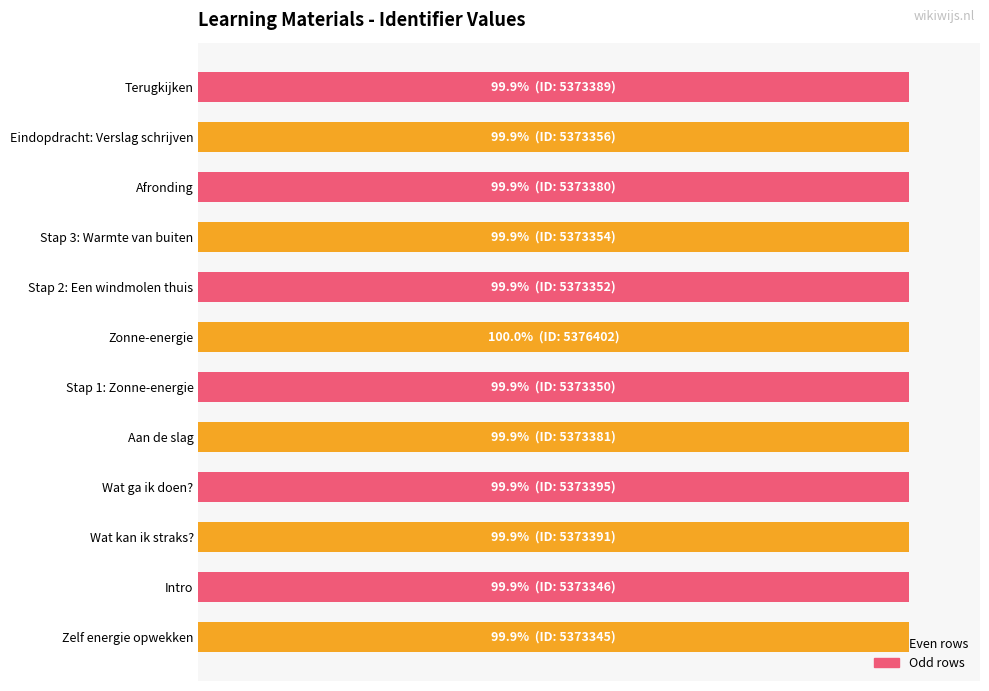

What is the difference between the maximum and minimum values?

0.1